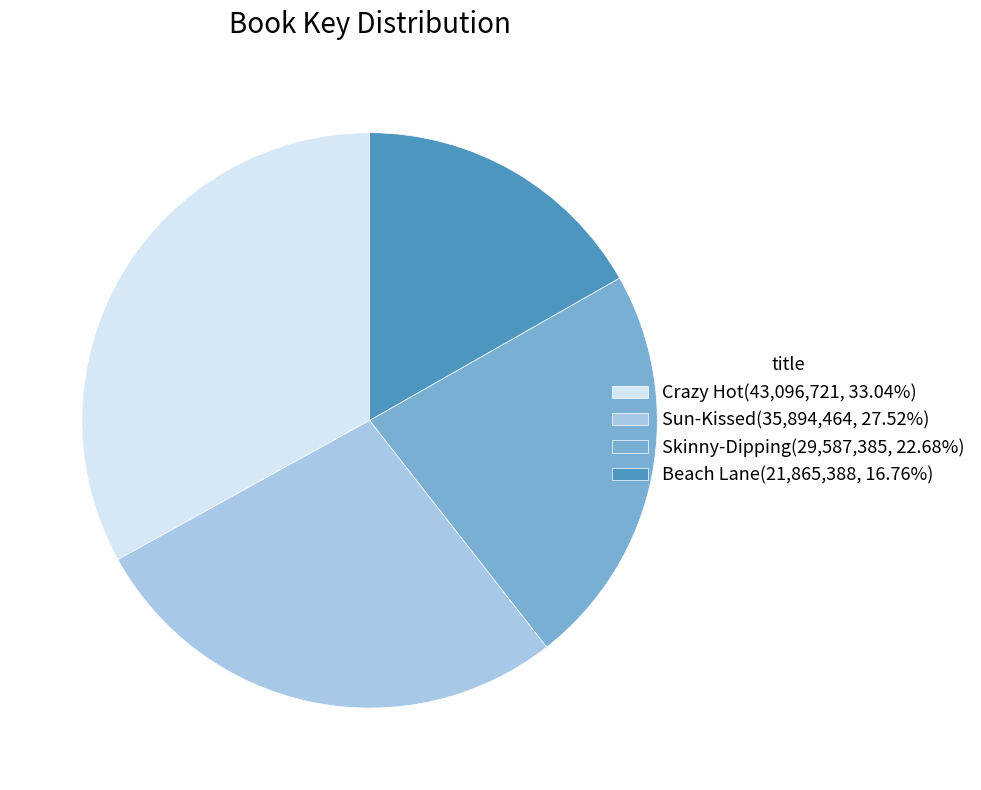

Is it true that Beach Lane is 17% of the pie?

True